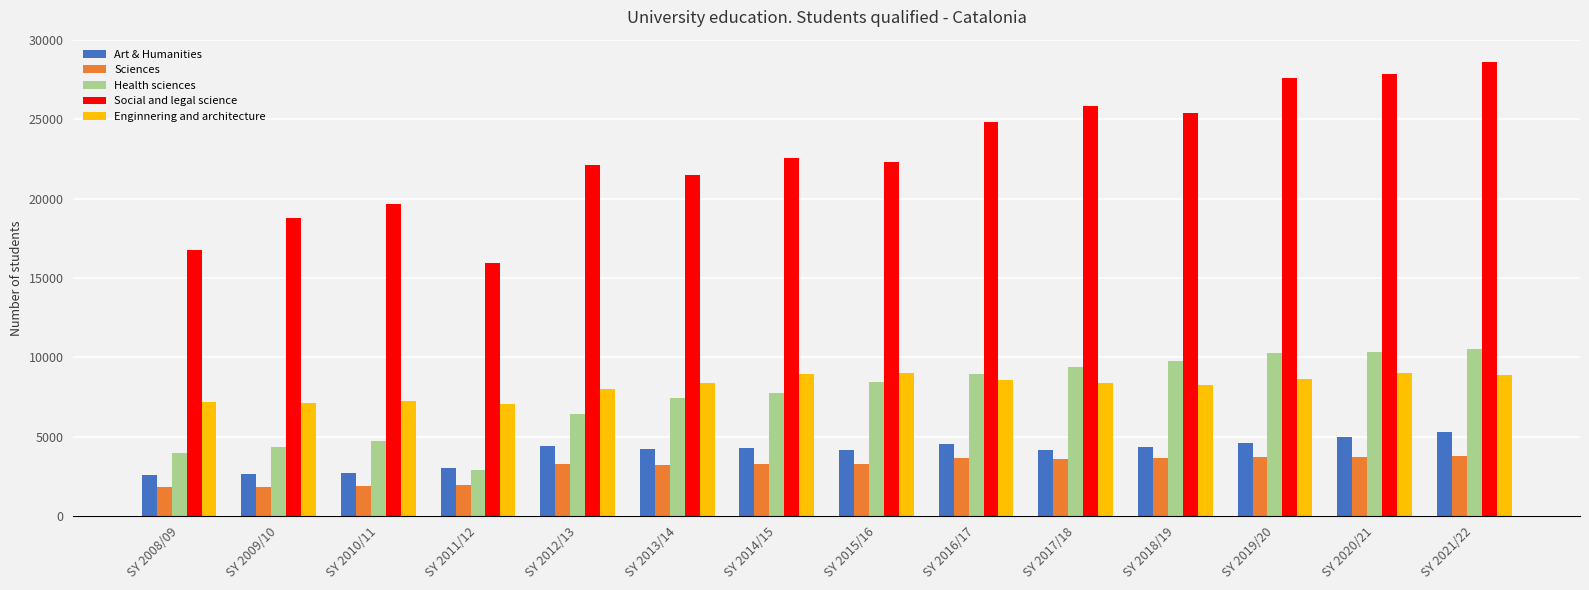

Which category has the highest value in the Art & Humanities series?

SY 2021/22